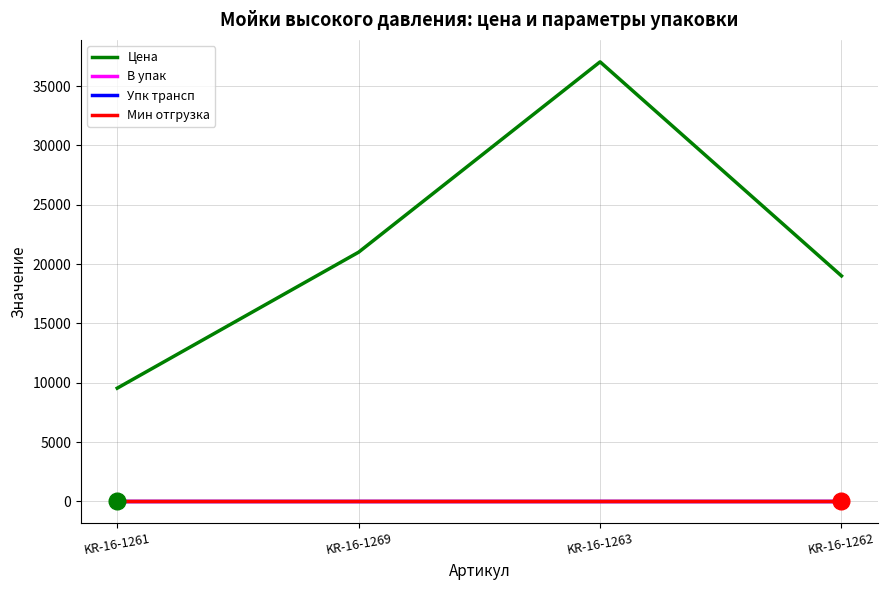

Reading right to left, extract all data points from this chart.

Цена: 19000.0	37037.0	21000.0	9538.5
В упак: 1.0	1.0	1.0	1.0
Упк трансп: 1.0	1.0	1.0	1.0
Мин отгрузка: 0.0	0.0	0.0	0.0